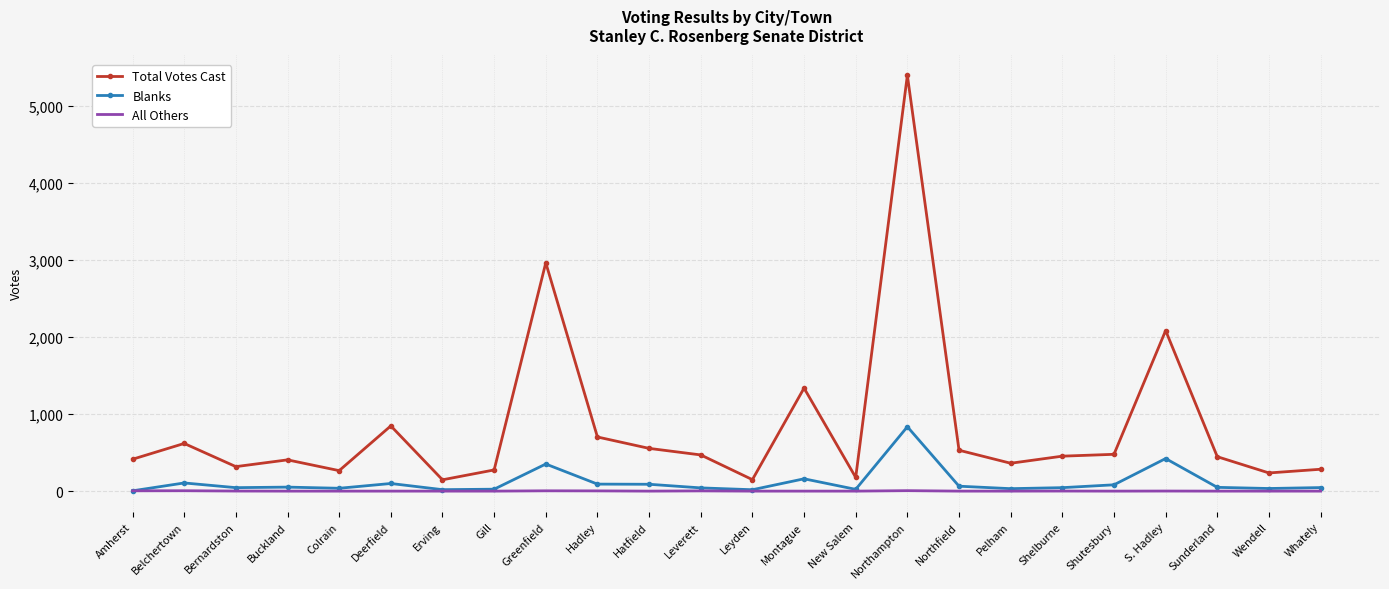

True or false: Total Votes Cast and Blanks cross at least once.

False